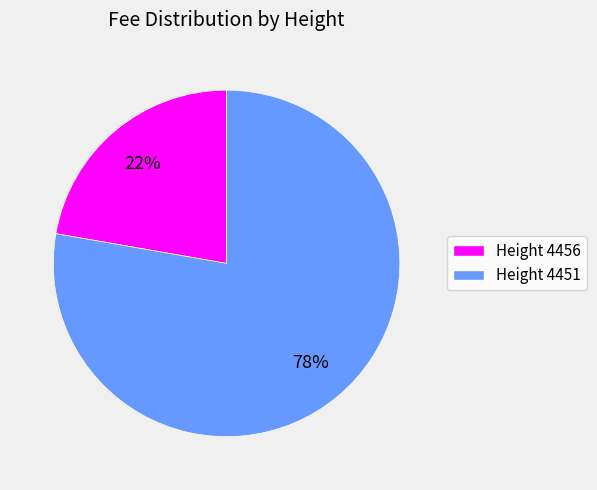

Do Height 4456 and Height 4451 together represent more than half of the pie?

Yes